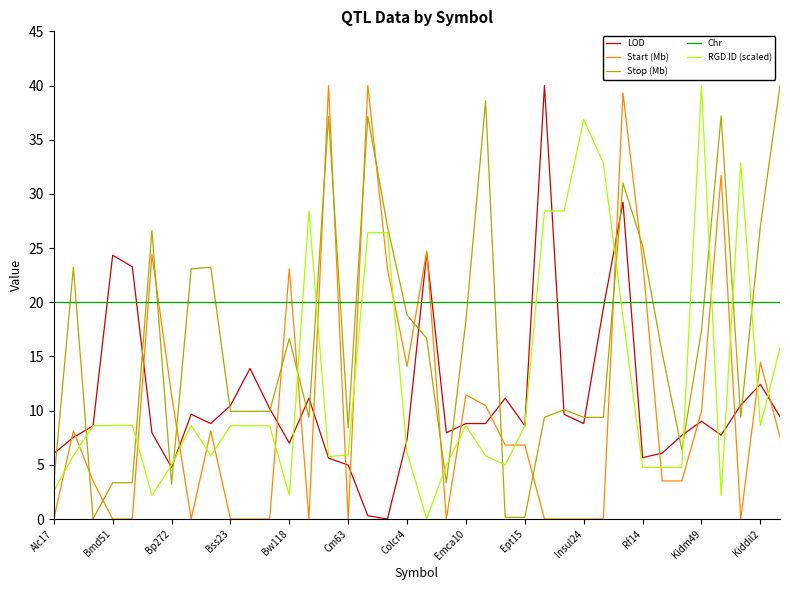

Which series has the largest total across all categories?

Chr